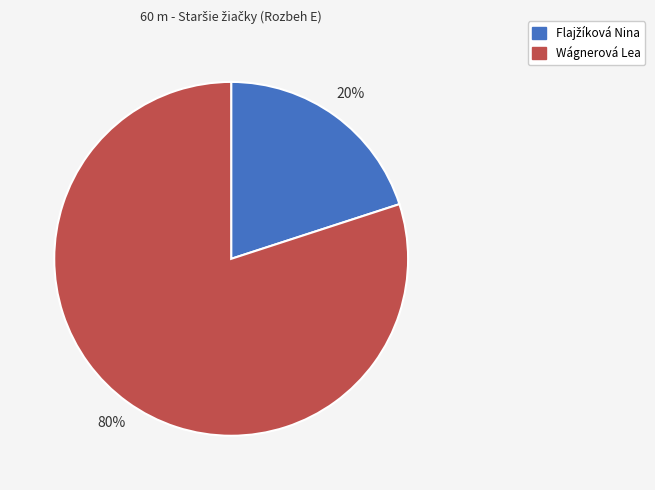

To the nearest percent, what percentage of the pie is Wágnerová Lea?

80%